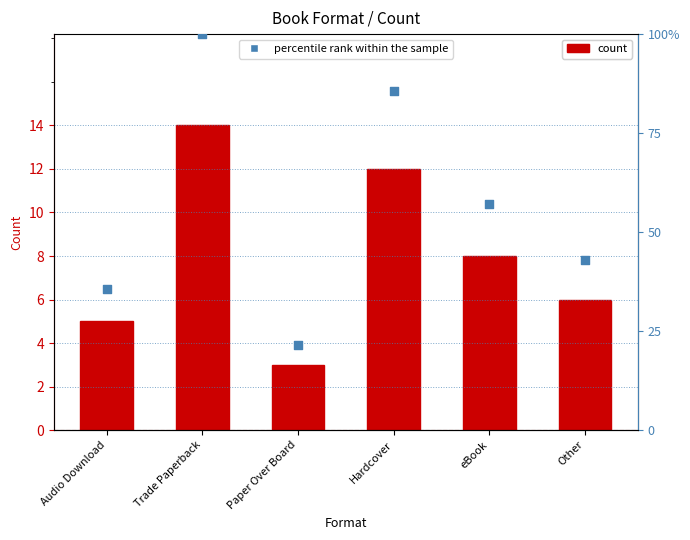

At which category is the sum across all series the highest?

Trade Paperback